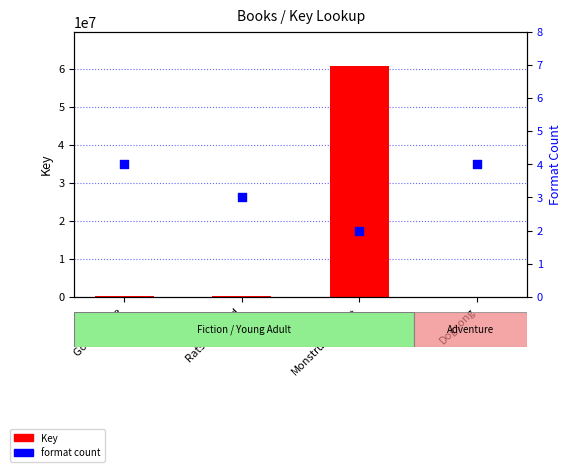

Which series reaches the minimum Y coordinate?

Format count